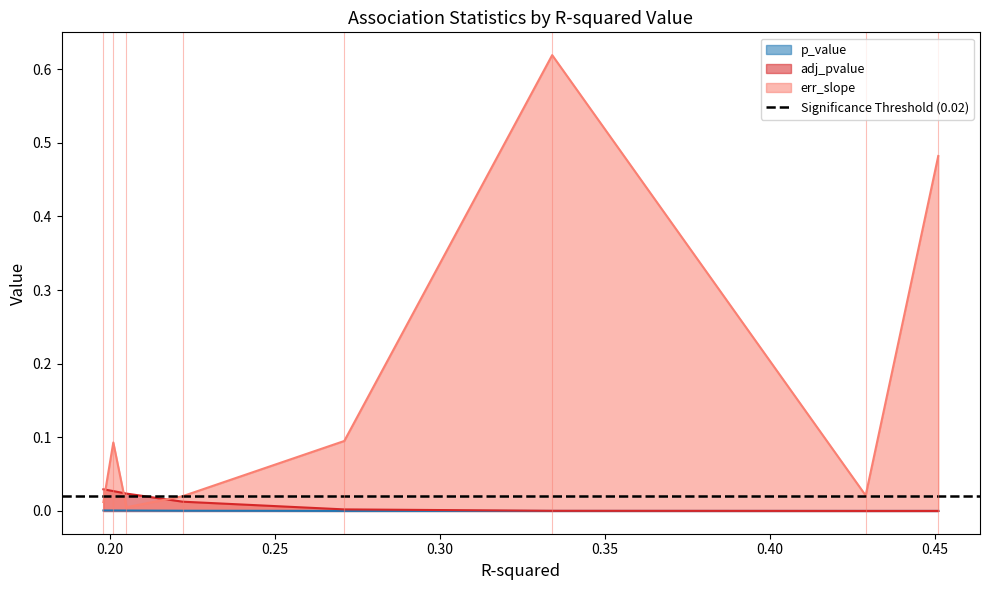

Which series has the largest range (max minus min)?

err_slope